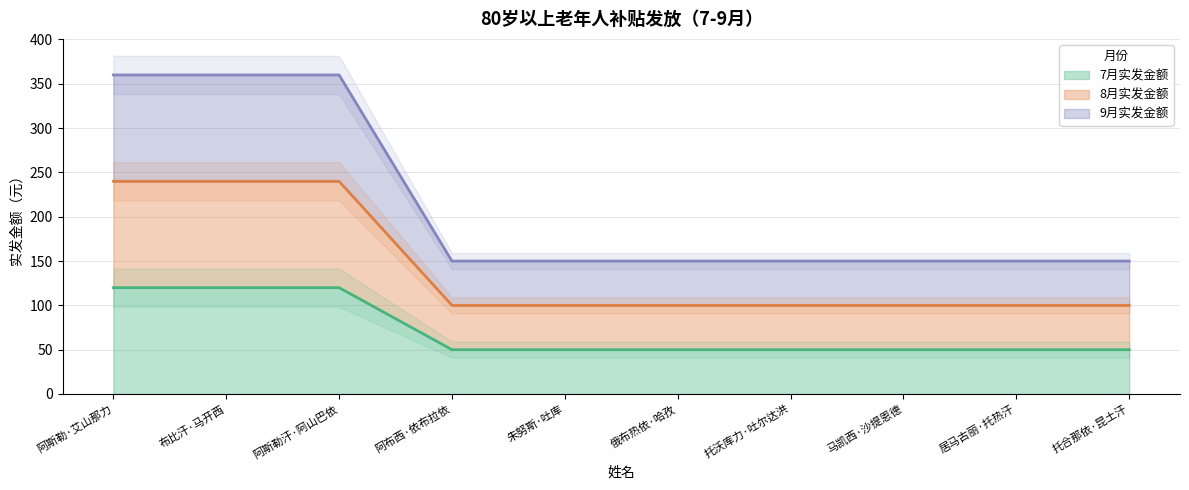

What is the difference between the maximum and minimum values in the 7月实发金额 series?

70